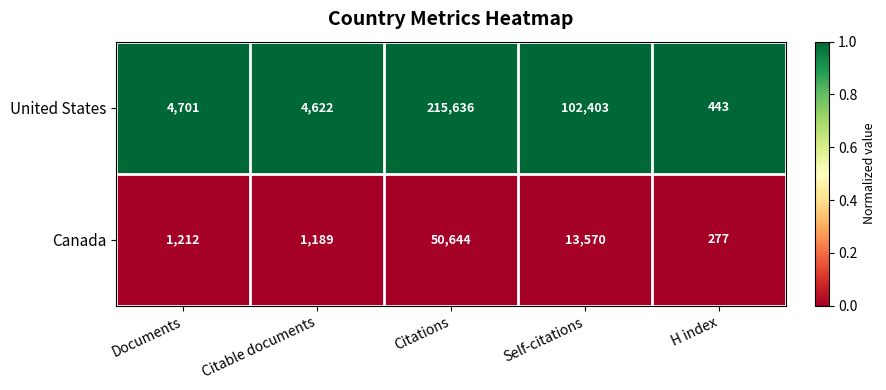

What is the lowest value of the United States series?

443